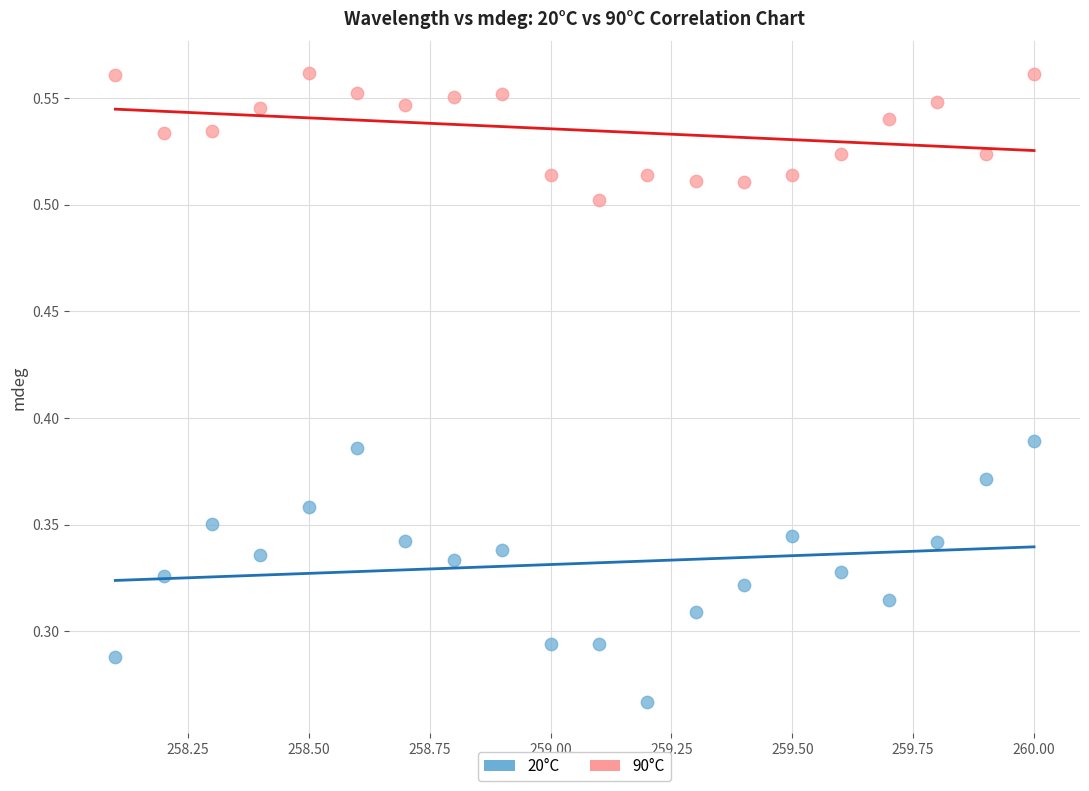

Which series contains the lowest Y value?

20°C